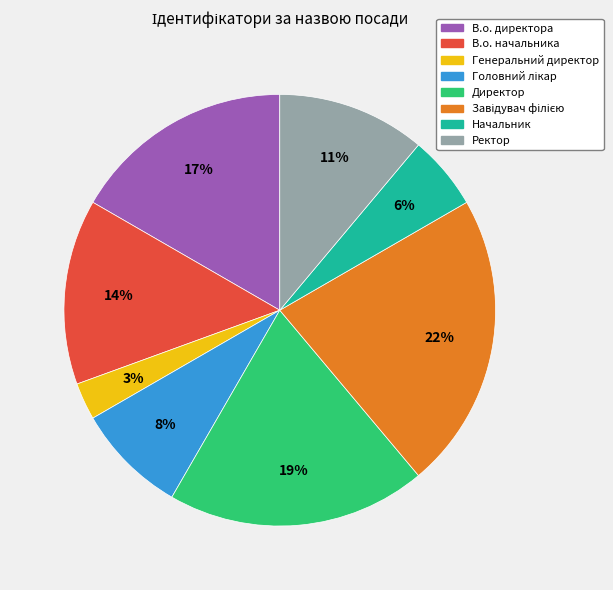

True or false: Ректор accounts for 4% of the total.

False